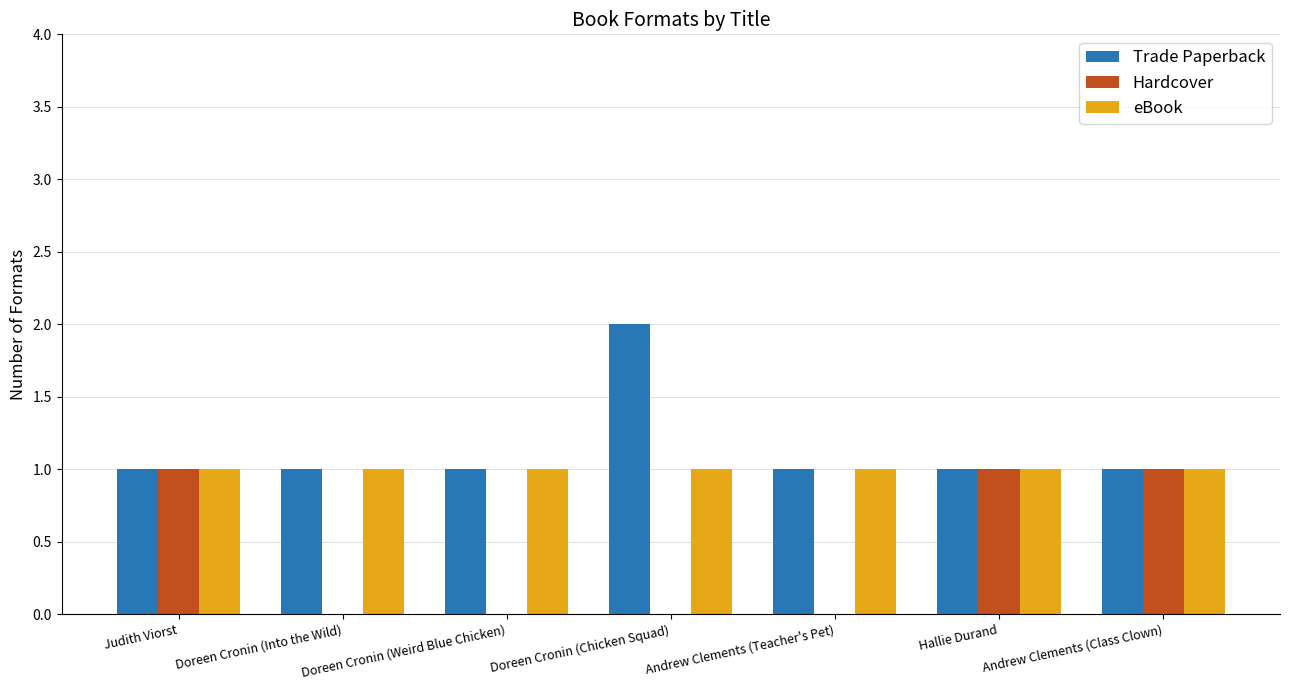

Are the bars grouped side by side (vs. stacked)?

Yes